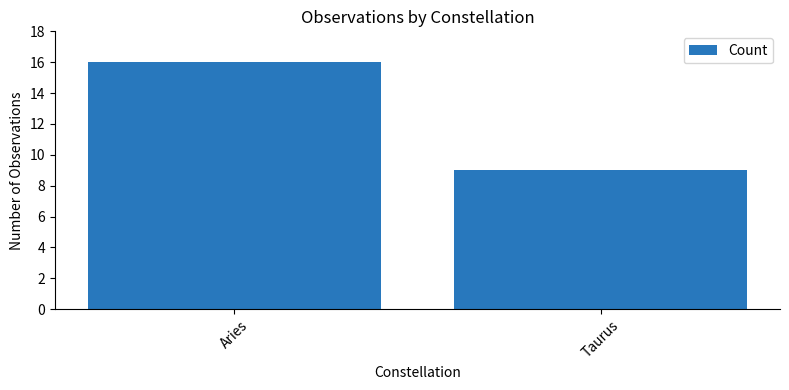

The chart shows a value of 9 at Taurus. True or false?

True